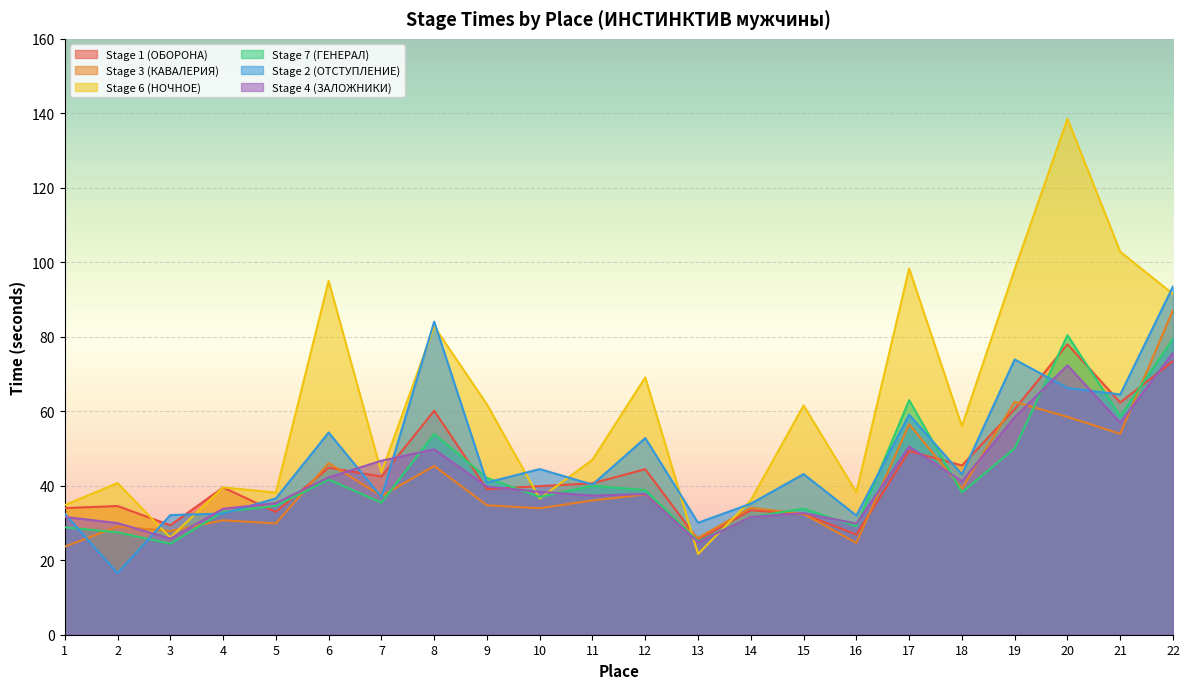

In Stage 2 (ОТСТУПЛЕНИЕ), how many points are lower than both neighbors (excluding endpoints)?

8